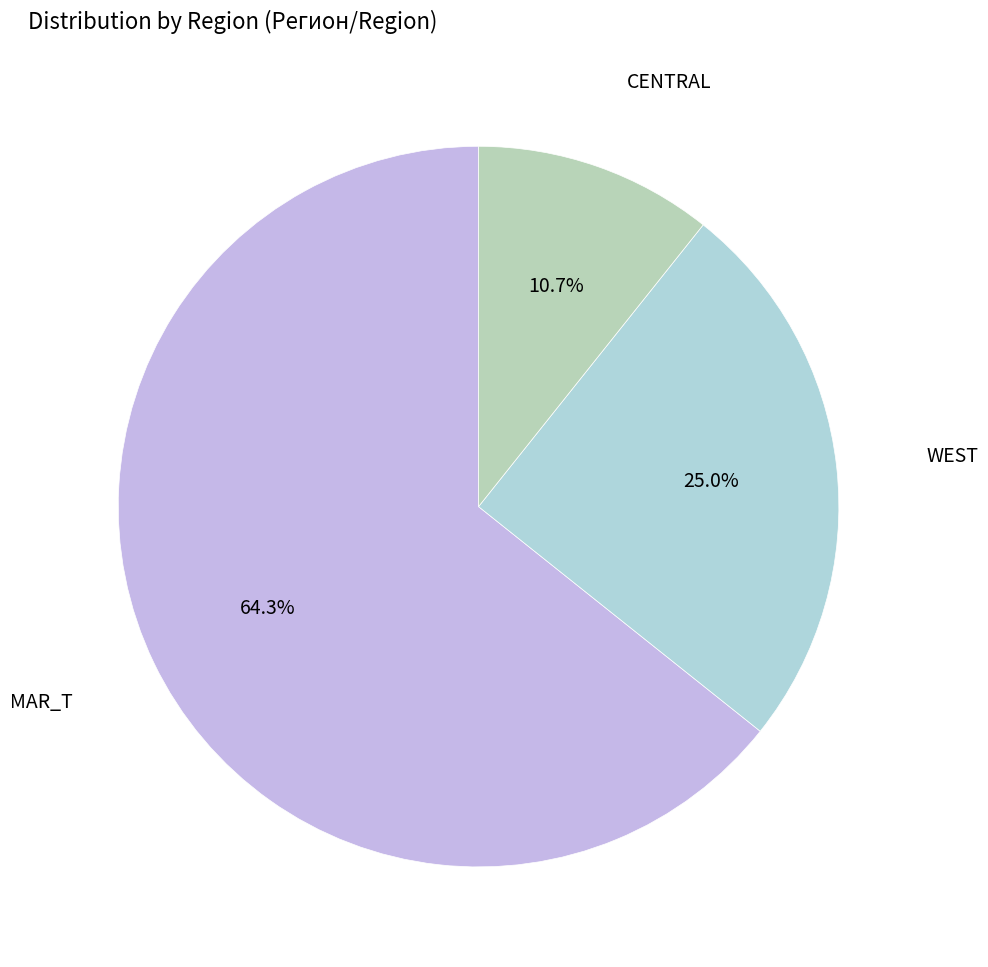

How many segments does this pie chart have?

3